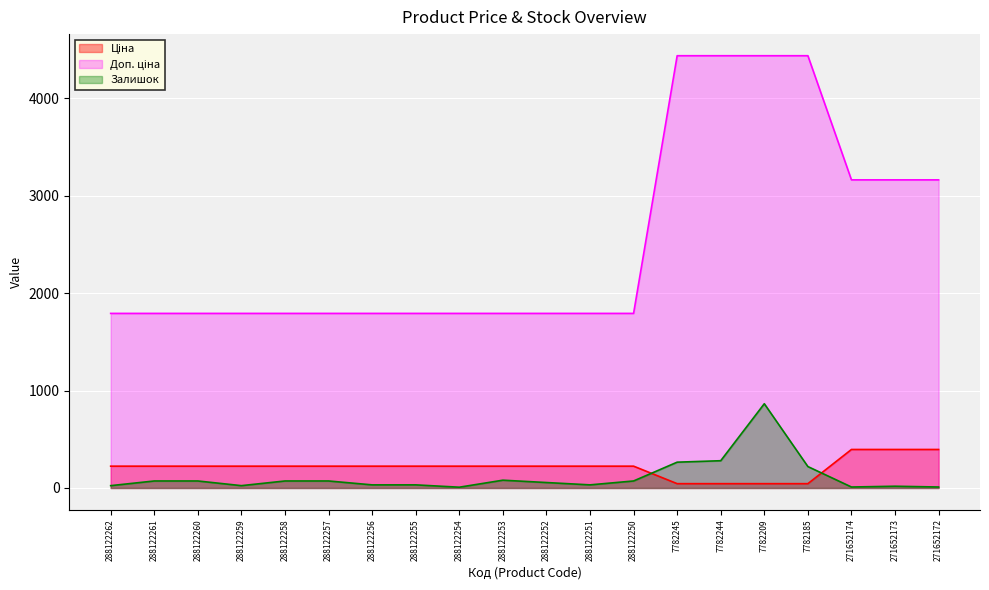

What position from the right is 7782185?

4